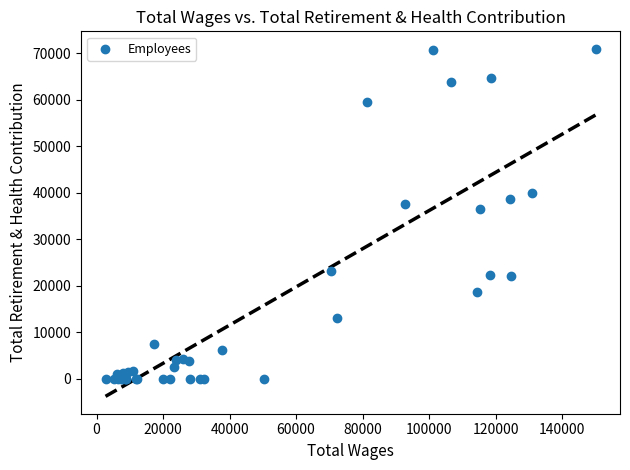

What Y value in the scatter plot is closest to 35460?

36530